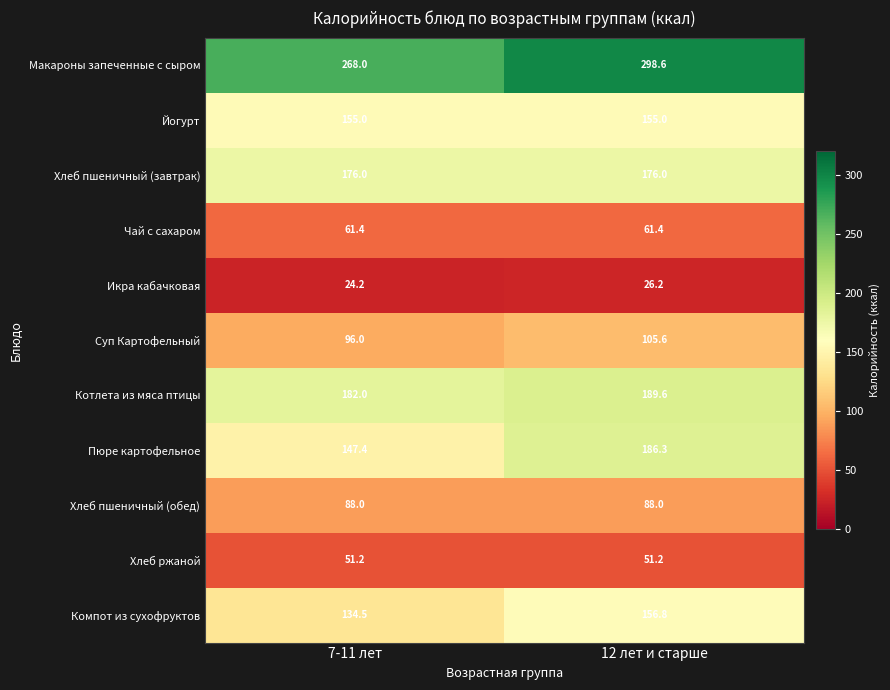

At which category is the sum across all series the highest?

12 лет и старше